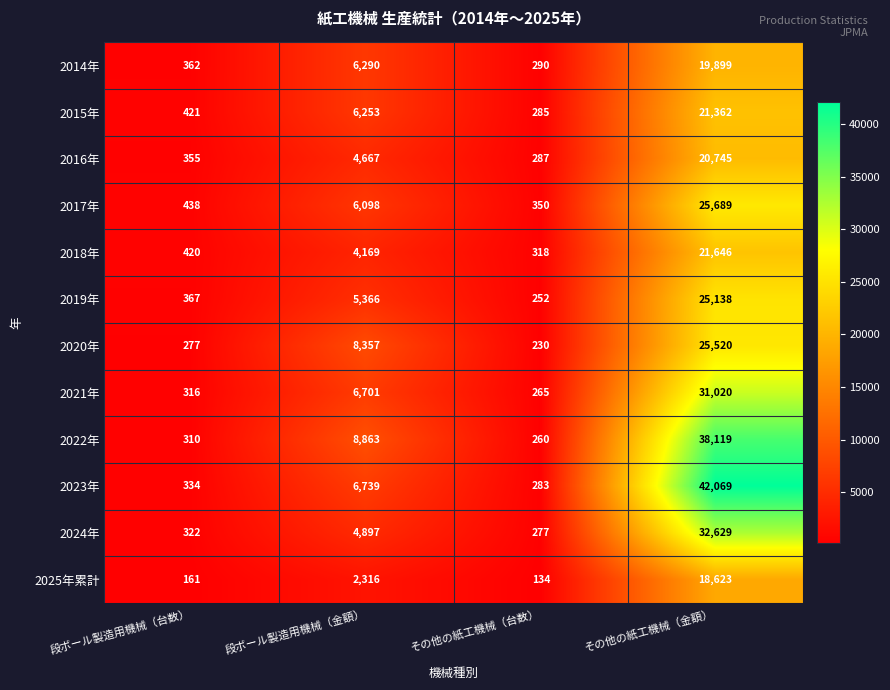

Count the number of categories in the chart.

4